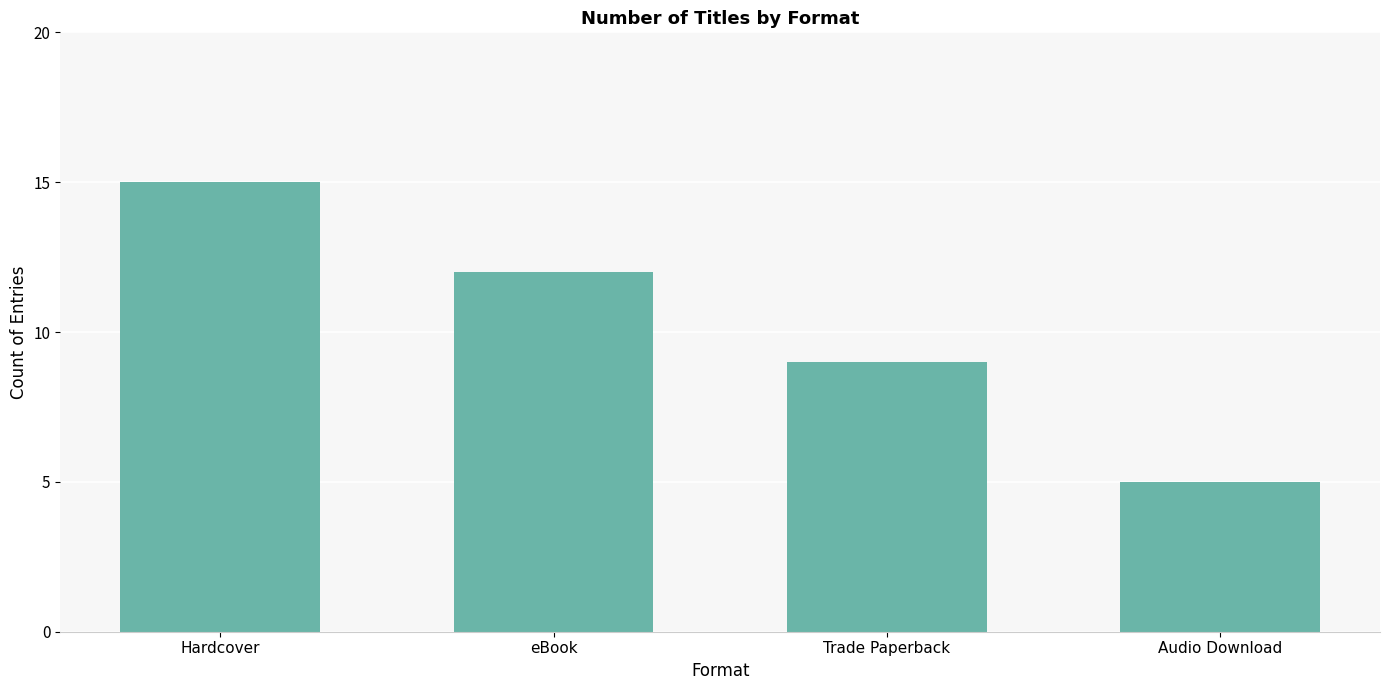

What is the ratio of the value at Trade Paperback to the value at Audio Download?

1.8